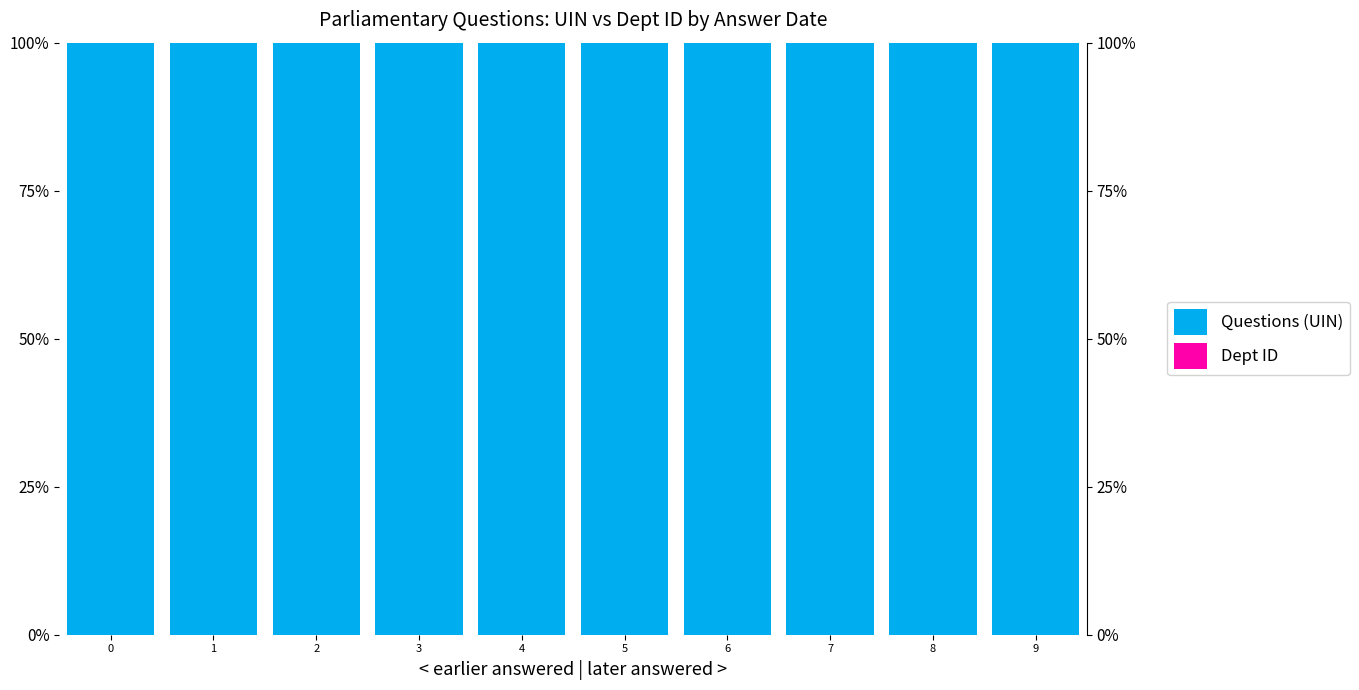

At which label is Dept ID closest to 0?

9